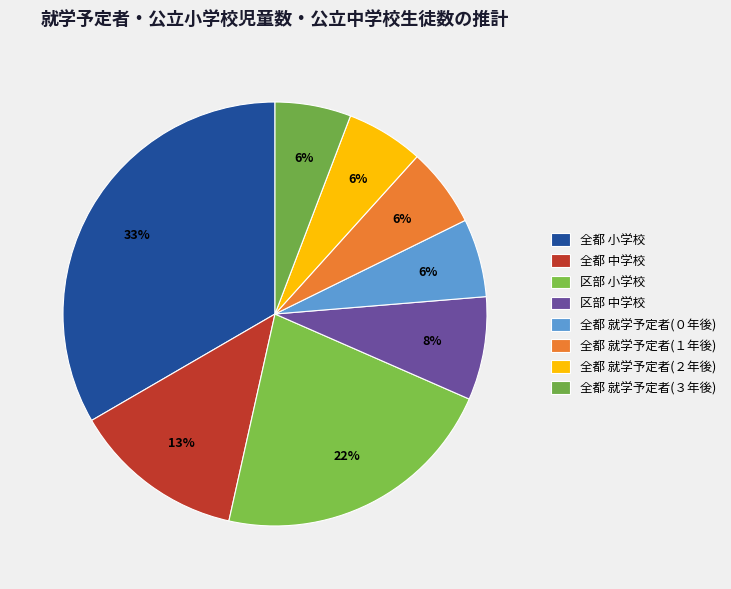

Is 全都 就学予定者(３年後) the majority of the pie?

No